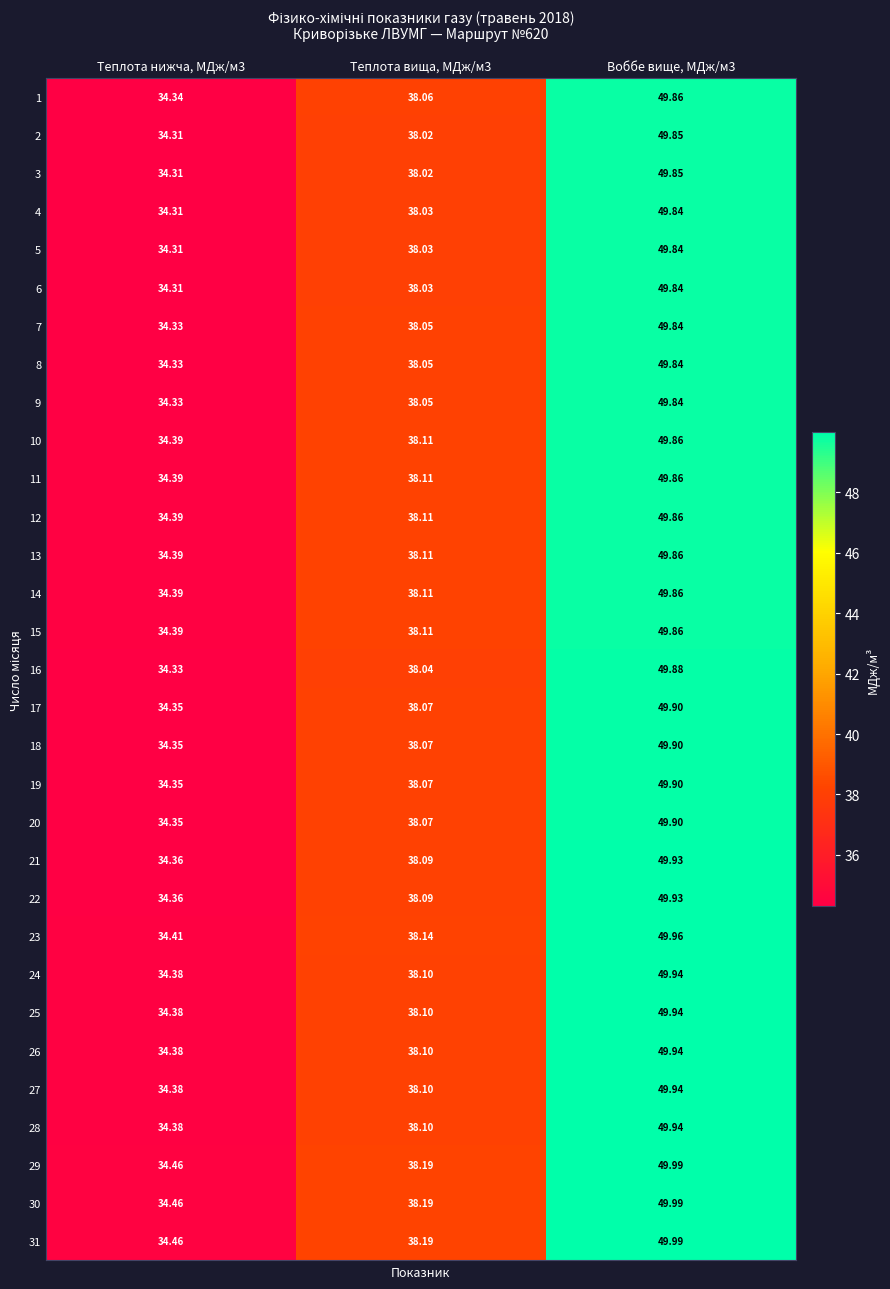

Reading right to left, extract all data points from this chart.

1: Воббе вище, МДж/м3=49.9	Теплота вища, МДж/м3=38.1	Теплота нижча, МДж/м3=34.3
2: Воббе вище, МДж/м3=49.9	Теплота вища, МДж/м3=38.0	Теплота нижча, МДж/м3=34.3
3: Воббе вище, МДж/м3=49.9	Теплота вища, МДж/м3=38.0	Теплота нижча, МДж/м3=34.3
4: Воббе вище, МДж/м3=49.8	Теплота вища, МДж/м3=38.0	Теплота нижча, МДж/м3=34.3
5: Воббе вище, МДж/м3=49.8	Теплота вища, МДж/м3=38.0	Теплота нижча, МДж/м3=34.3
6: Воббе вище, МДж/м3=49.8	Теплота вища, МДж/м3=38.0	Теплота нижча, МДж/м3=34.3
7: Воббе вище, МДж/м3=49.8	Теплота вища, МДж/м3=38.0	Теплота нижча, МДж/м3=34.3
8: Воббе вище, МДж/м3=49.8	Теплота вища, МДж/м3=38.0	Теплота нижча, МДж/м3=34.3
9: Воббе вище, МДж/м3=49.8	Теплота вища, МДж/м3=38.0	Теплота нижча, МДж/м3=34.3
10: Воббе вище, МДж/м3=49.9	Теплота вища, МДж/м3=38.1	Теплота нижча, МДж/м3=34.4
11: Воббе вище, МДж/м3=49.9	Теплота вища, МДж/м3=38.1	Теплота нижча, МДж/м3=34.4
12: Воббе вище, МДж/м3=49.9	Теплота вища, МДж/м3=38.1	Теплота нижча, МДж/м3=34.4
13: Воббе вище, МДж/м3=49.9	Теплота вища, МДж/м3=38.1	Теплота нижча, МДж/м3=34.4
14: Воббе вище, МДж/м3=49.9	Теплота вища, МДж/м3=38.1	Теплота нижча, МДж/м3=34.4
15: Воббе вище, МДж/м3=49.9	Теплота вища, МДж/м3=38.1	Теплота нижча, МДж/м3=34.4
16: Воббе вище, МДж/м3=49.9	Теплота вища, МДж/м3=38.0	Теплота нижча, МДж/м3=34.3
17: Воббе вище, МДж/м3=49.9	Теплота вища, МДж/м3=38.1	Теплота нижча, МДж/м3=34.4
18: Воббе вище, МДж/м3=49.9	Теплота вища, МДж/м3=38.1	Теплота нижча, МДж/м3=34.4
19: Воббе вище, МДж/м3=49.9	Теплота вища, МДж/м3=38.1	Теплота нижча, МДж/м3=34.4
20: Воббе вище, МДж/м3=49.9	Теплота вища, МДж/м3=38.1	Теплота нижча, МДж/м3=34.4
21: Воббе вище, МДж/м3=49.9	Теплота вища, МДж/м3=38.1	Теплота нижча, МДж/м3=34.4
22: Воббе вище, МДж/м3=49.9	Теплота вища, МДж/м3=38.1	Теплота нижча, МДж/м3=34.4
23: Воббе вище, МДж/м3=50.0	Теплота вища, МДж/м3=38.1	Теплота нижча, МДж/м3=34.4
24: Воббе вище, МДж/м3=49.9	Теплота вища, МДж/м3=38.1	Теплота нижча, МДж/м3=34.4
25: Воббе вище, МДж/м3=49.9	Теплота вища, МДж/м3=38.1	Теплота нижча, МДж/м3=34.4
26: Воббе вище, МДж/м3=49.9	Теплота вища, МДж/м3=38.1	Теплота нижча, МДж/м3=34.4
27: Воббе вище, МДж/м3=49.9	Теплота вища, МДж/м3=38.1	Теплота нижча, МДж/м3=34.4
28: Воббе вище, МДж/м3=49.9	Теплота вища, МДж/м3=38.1	Теплота нижча, МДж/м3=34.4
29: Воббе вище, МДж/м3=50.0	Теплота вища, МДж/м3=38.2	Теплота нижча, МДж/м3=34.5
30: Воббе вище, МДж/м3=50.0	Теплота вища, МДж/м3=38.2	Теплота нижча, МДж/м3=34.5
31: Воббе вище, МДж/м3=50.0	Теплота вища, МДж/м3=38.2	Теплота нижча, МДж/м3=34.5